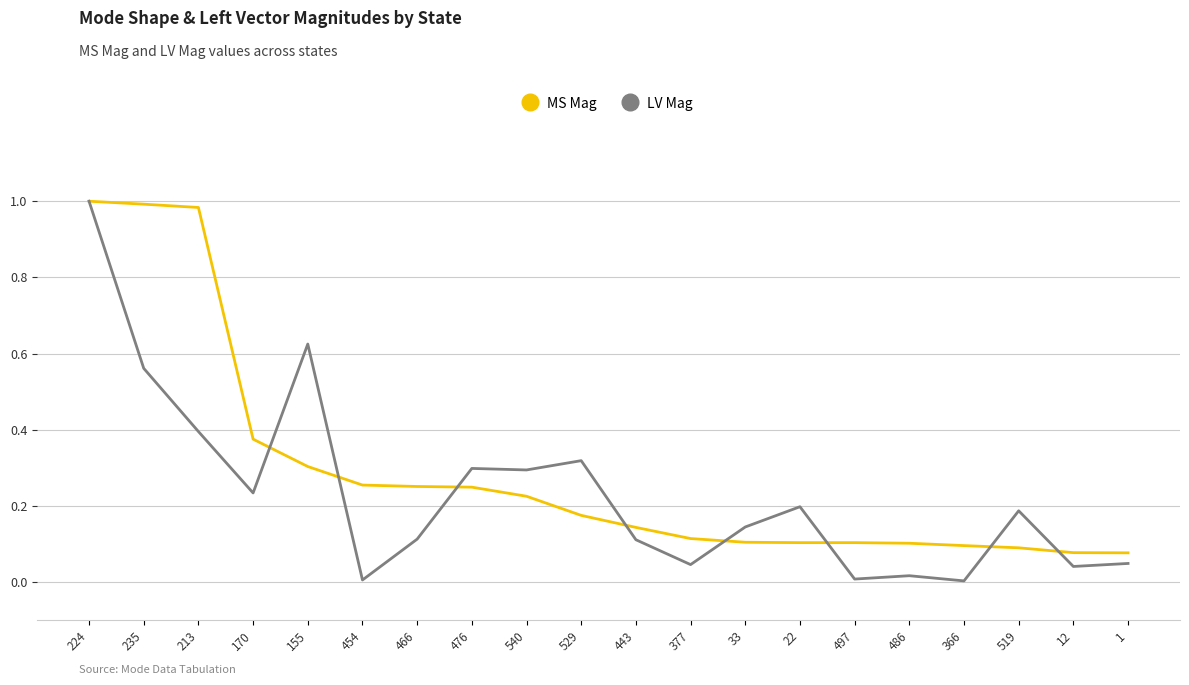

At which category does LV Mag reach its first local valley?

170